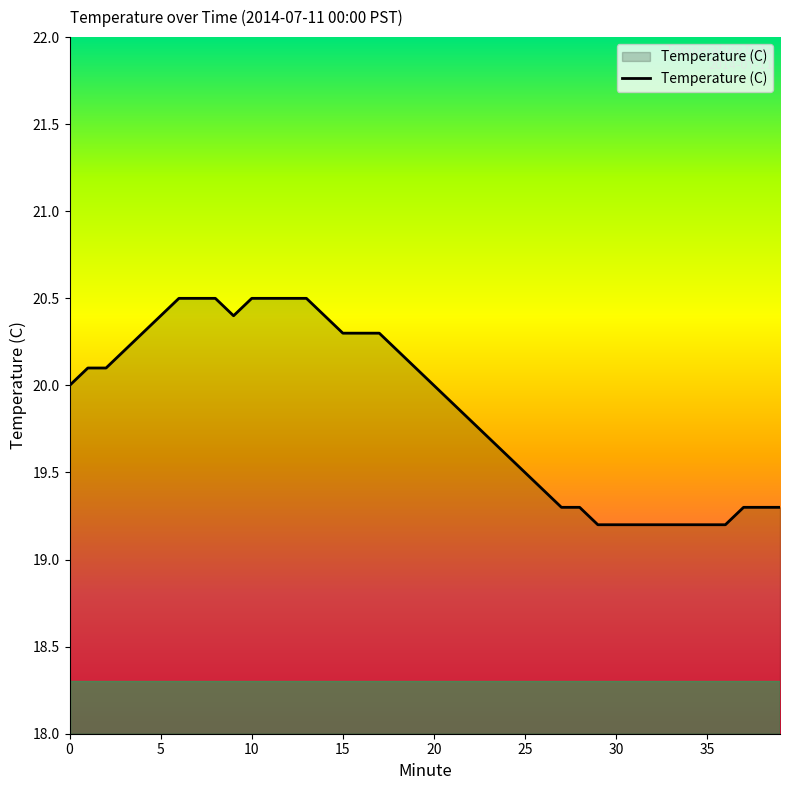

What is the smallest value displayed?

19.2